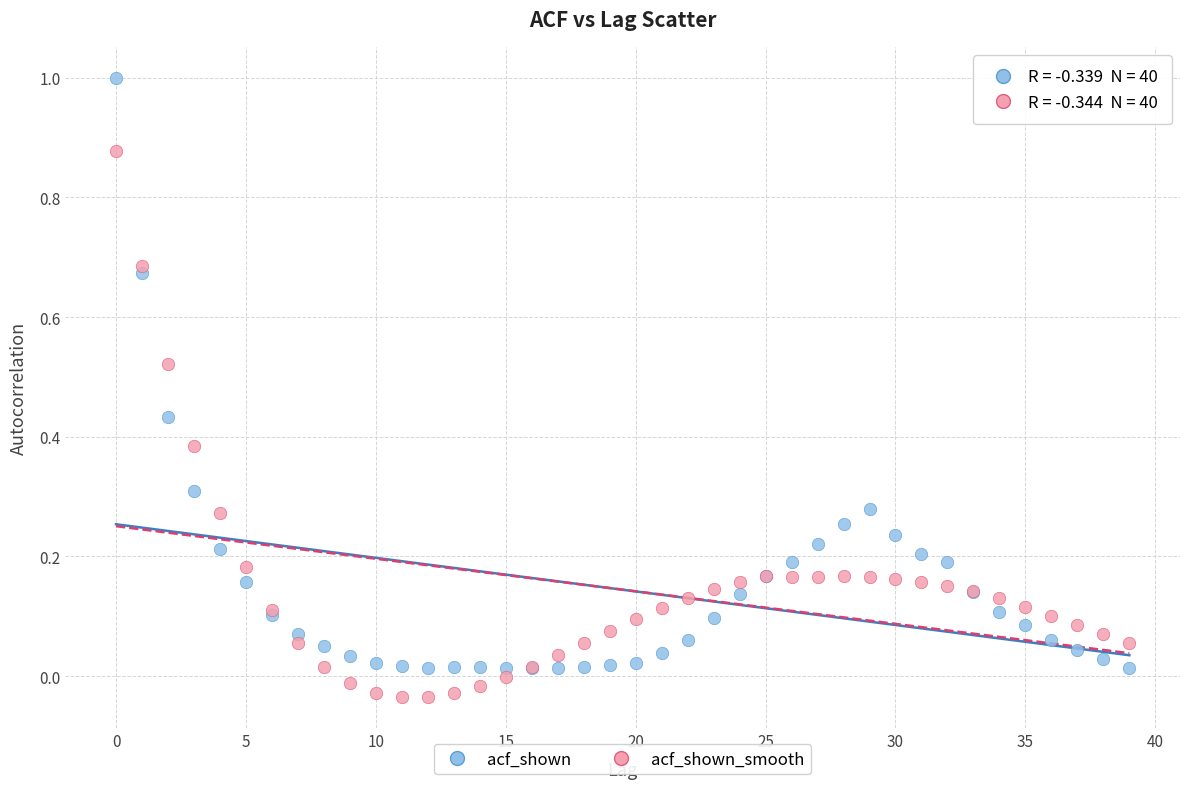

Which series contains the highest Y value?

acf_shown